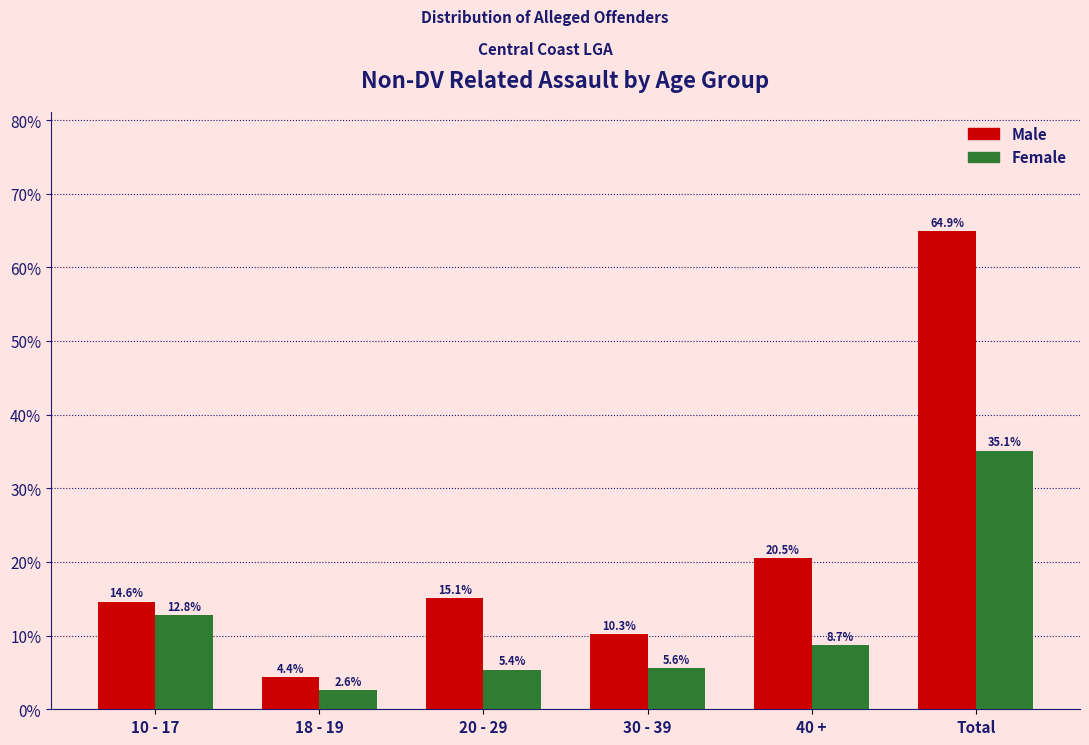

Reading right to left, list all the values displayed in this chart.

Male: Total=64.9	40 +=20.5	30 - 39=10.3	20 - 29=15.1	18 - 19=4.4	10 - 17=14.6
Female: Total=35.1	40 +=8.7	30 - 39=5.6	20 - 29=5.4	18 - 19=2.6	10 - 17=12.8